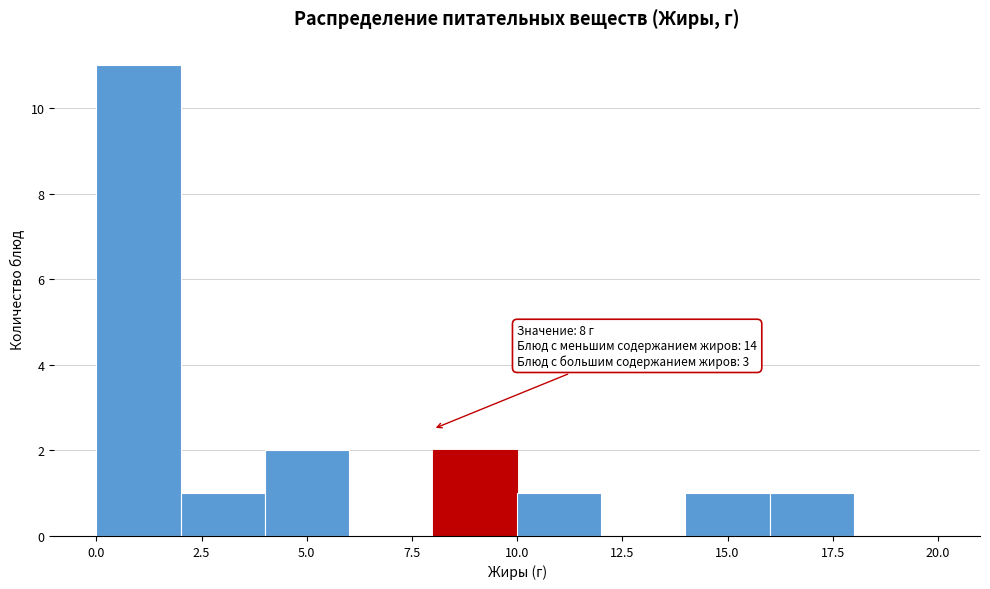

Which range on the x-axis has the tallest bar?

0 to 2